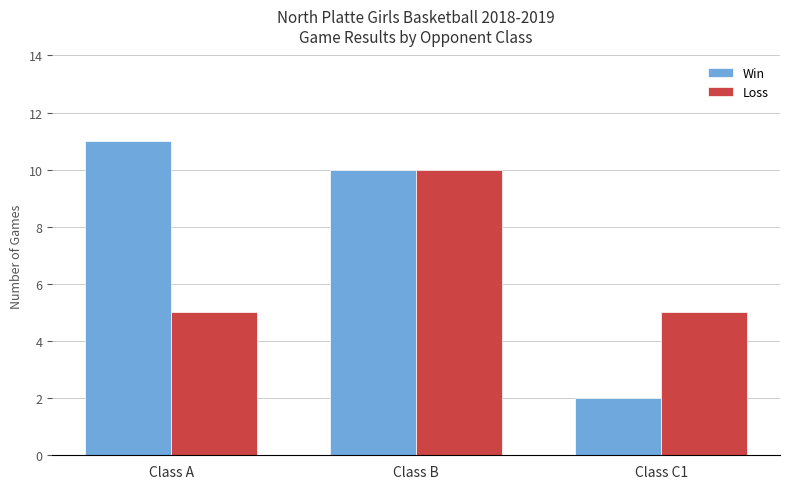

How many Win values are between 2 and 11?

3